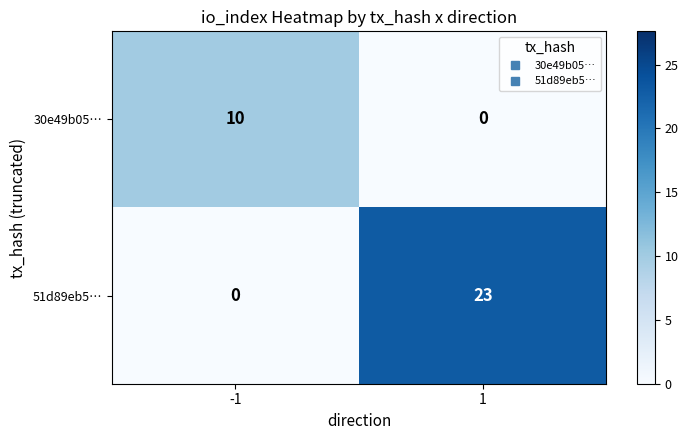

What is the total value across all series at -1?

10